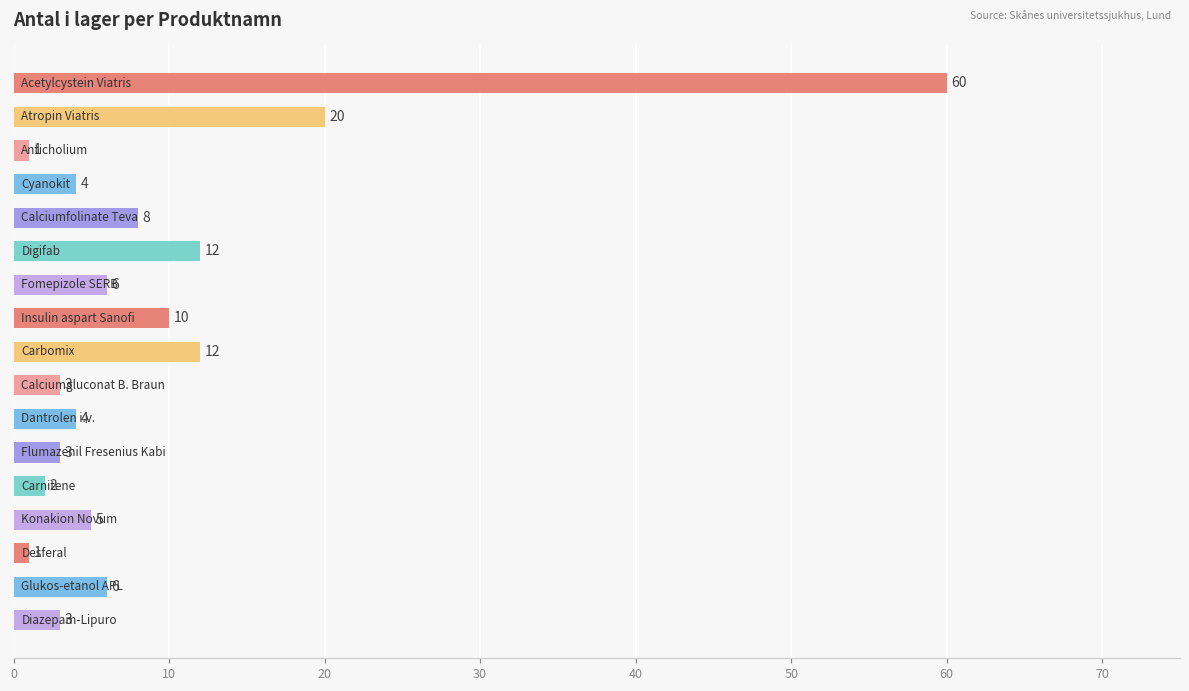

What is the maximum value shown in the chart?

60